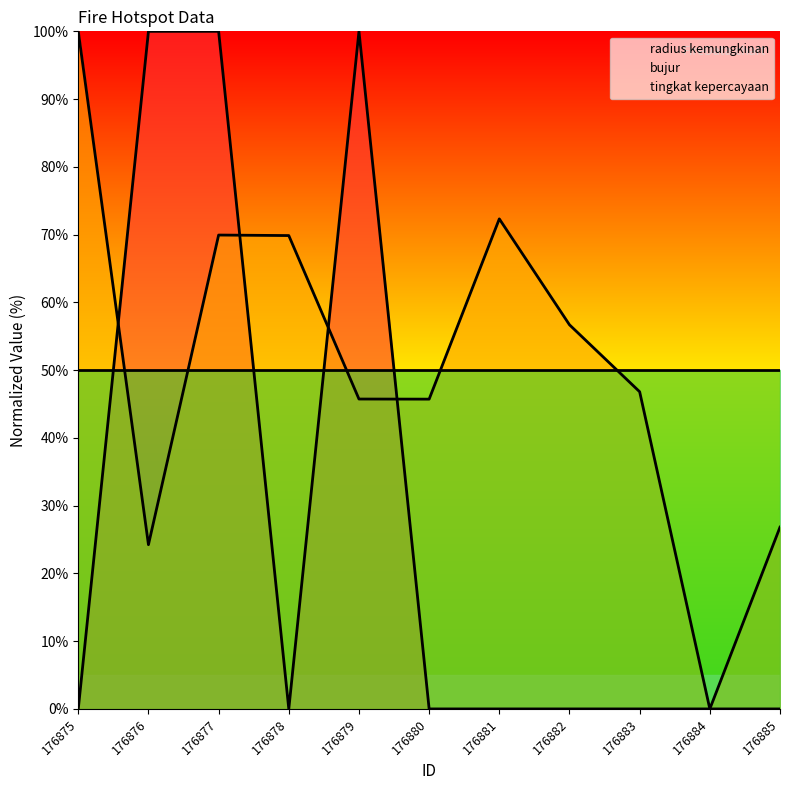

What is the greatest value displayed?

100.0